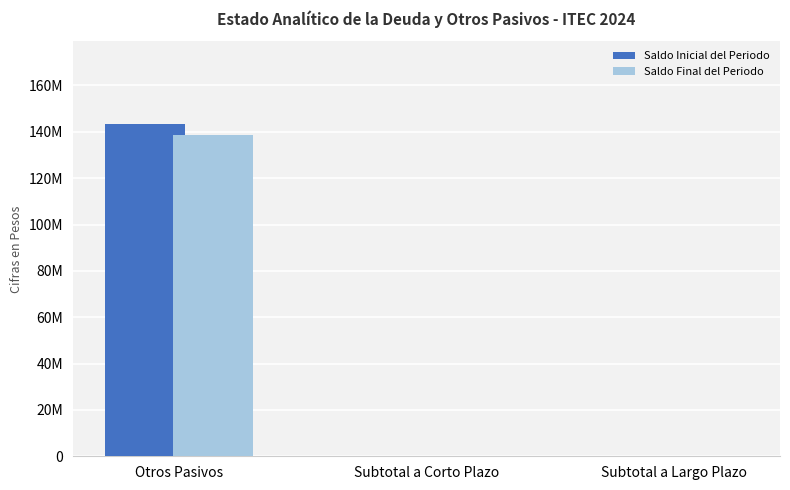

True or false: Saldo Final del Periodo has a value of 0 at Subtotal a Largo Plazo.

True